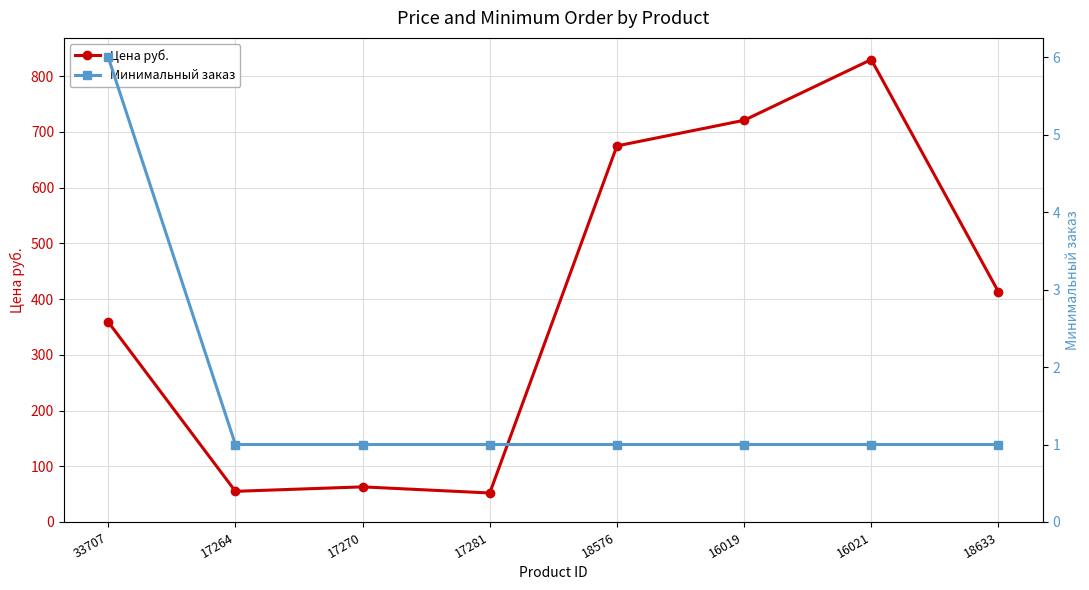

How many distinct data groups are displayed?

2